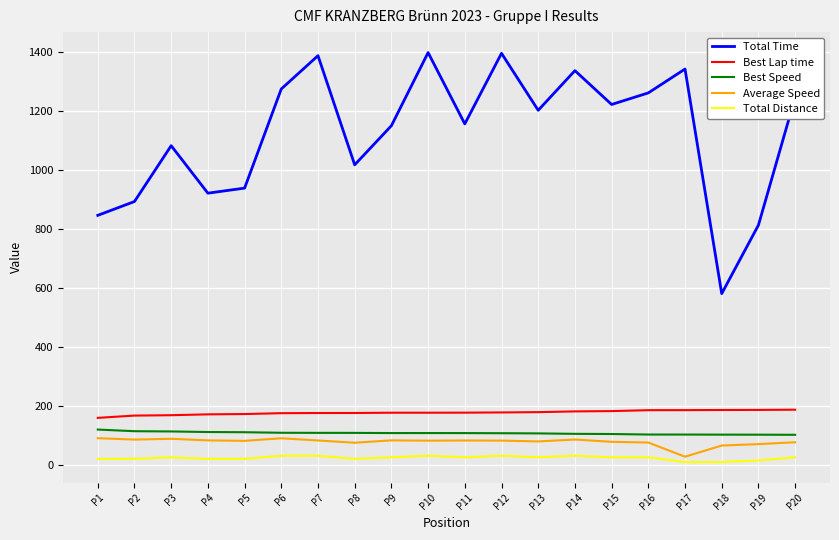

What is the sum of all Total Time values?

22489.7